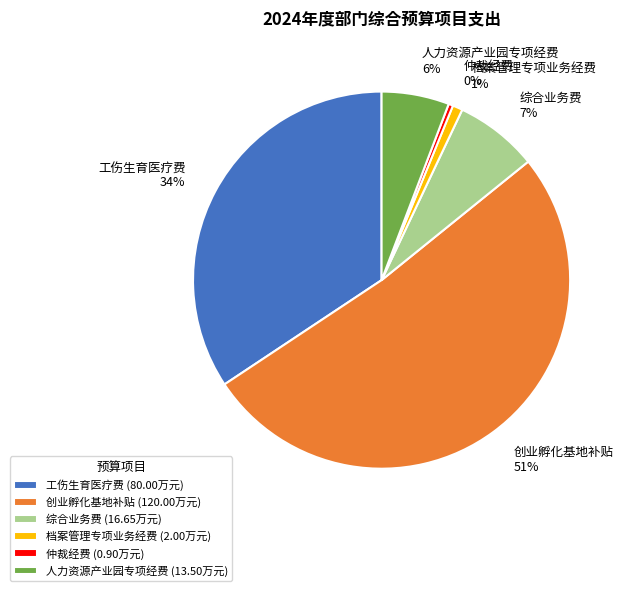

Is there any slice that represents more than half of the pie?

Yes